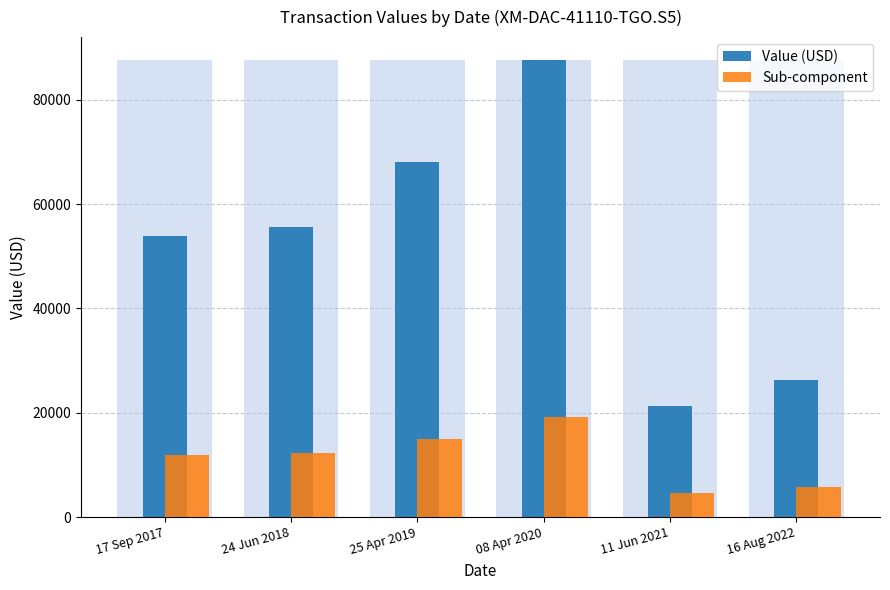

Which series has the widest spread of values?

Value (USD)